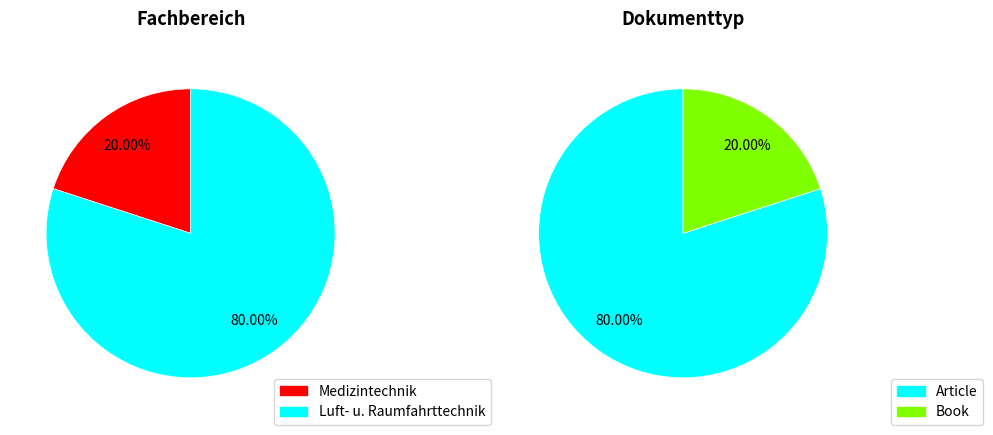

Which category has the smallest portion of the pie?

Book